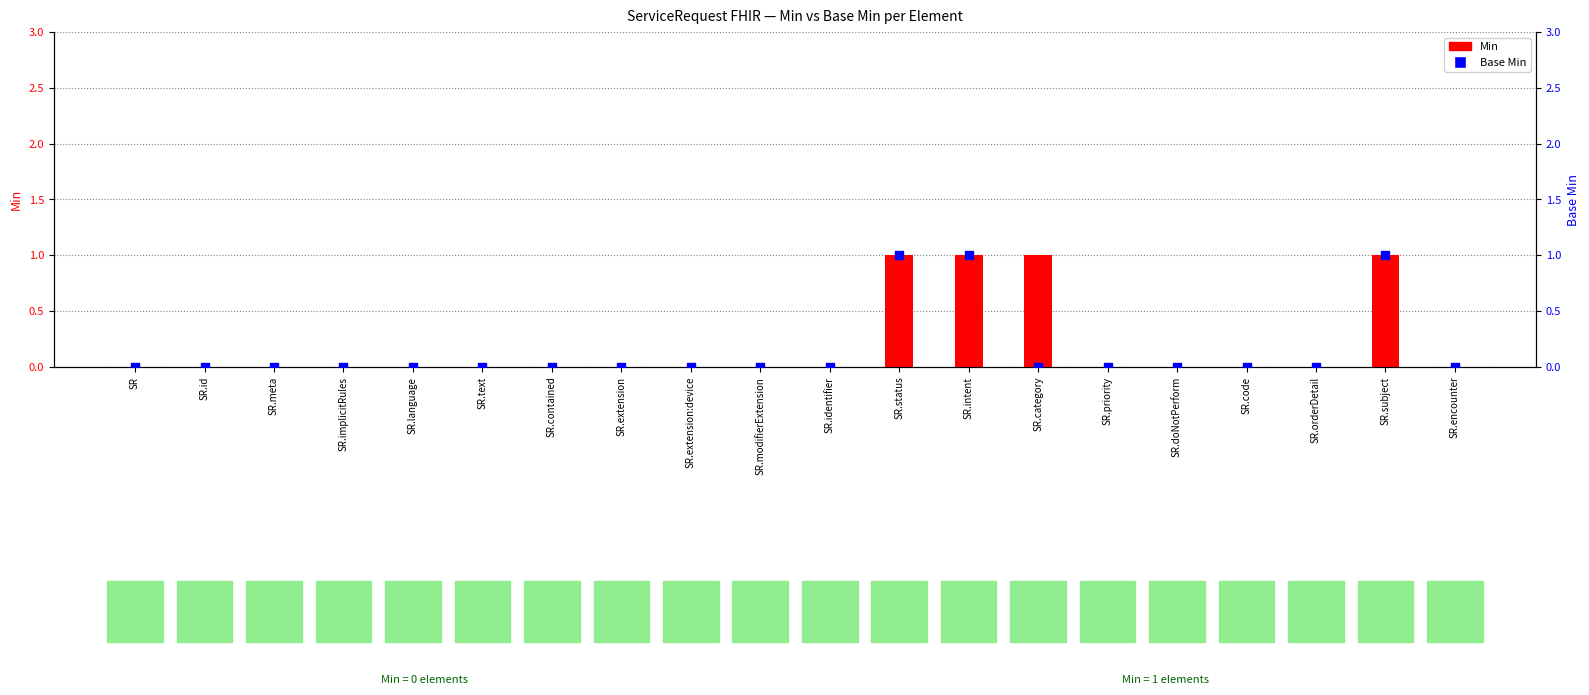

At which category is the sum across all series the highest?

SR.status